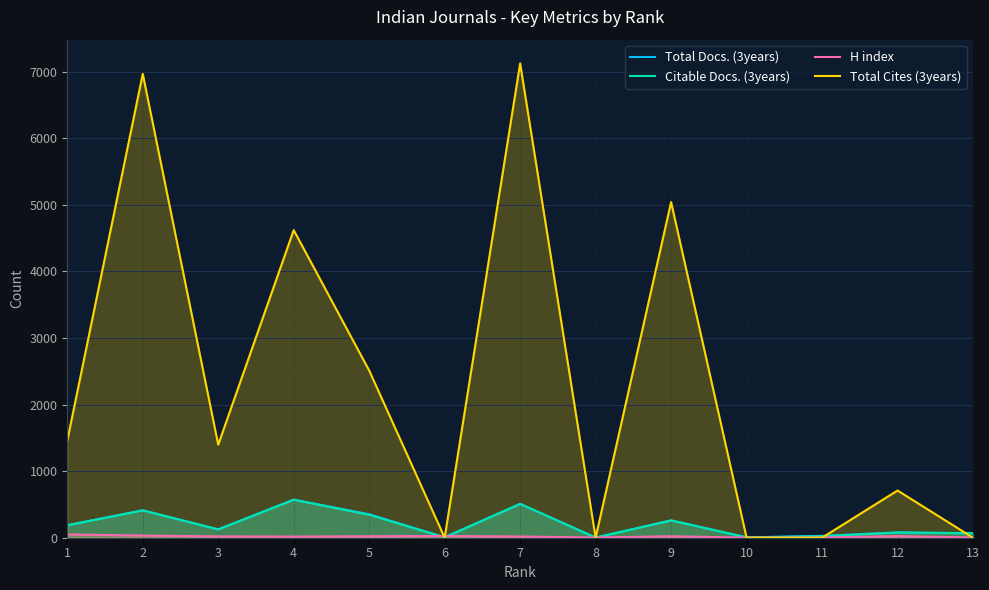

Is it true that Total Cites (3years) equals 4620 at 4?

True